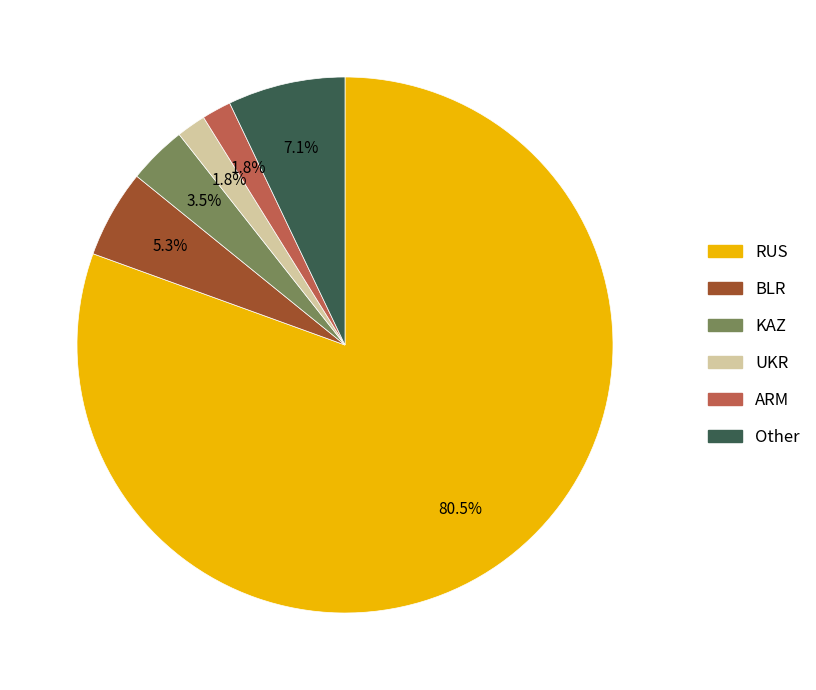

Which has a higher value, KAZ or ARM?

KAZ